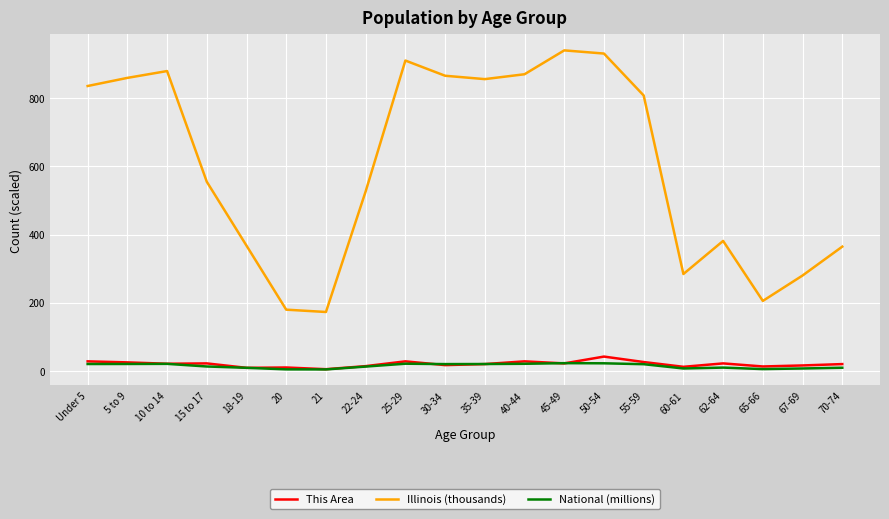

In This Area, how many points are higher than both neighbors (excluding endpoints)?

6